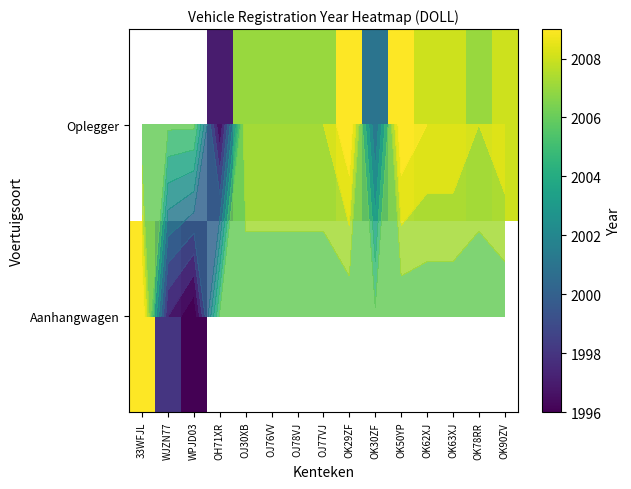

True or false: Oplegger has a value of 3153.1 at OJ76VV.

False